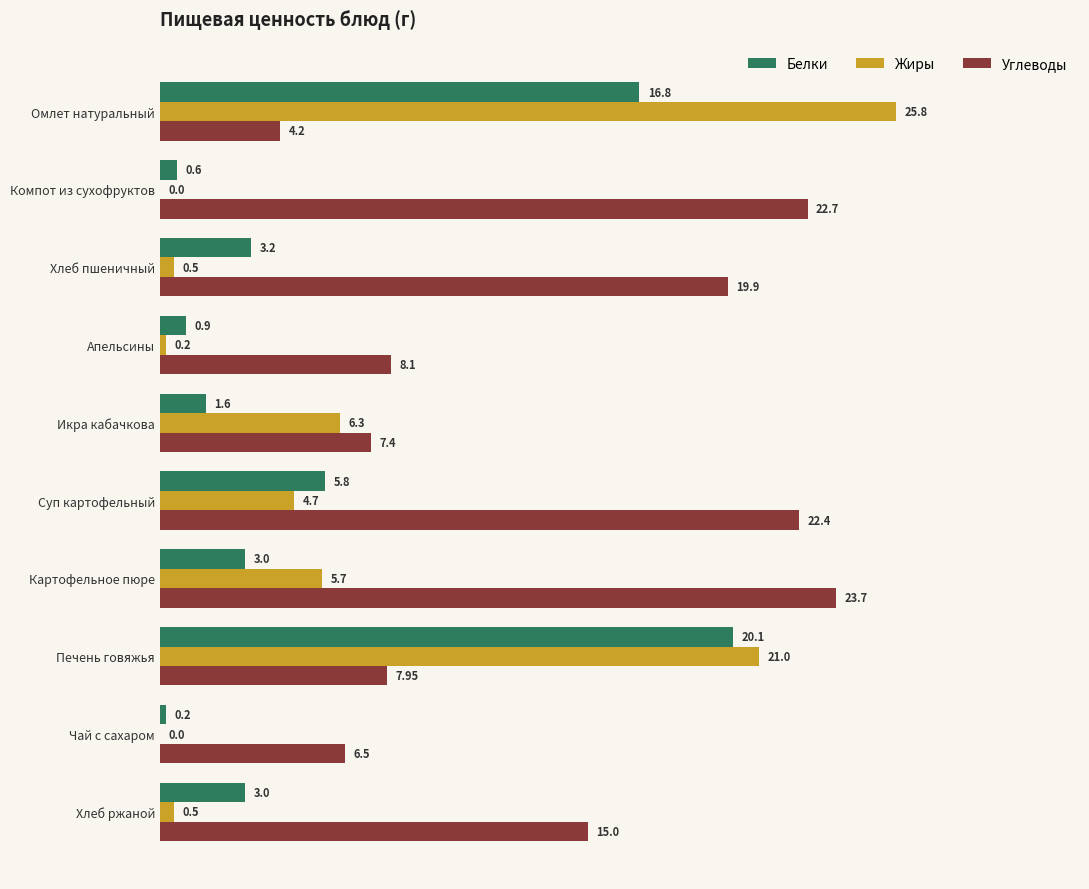

What is the sum of the Жиры values at Икра кабачкова and Картофельное пюре?

12.0